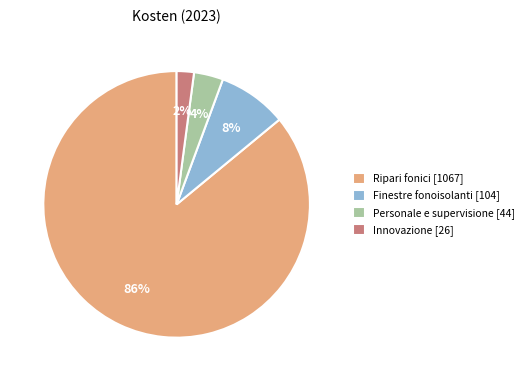

True or false: Innovazione [26] accounts for 2% of the total.

True